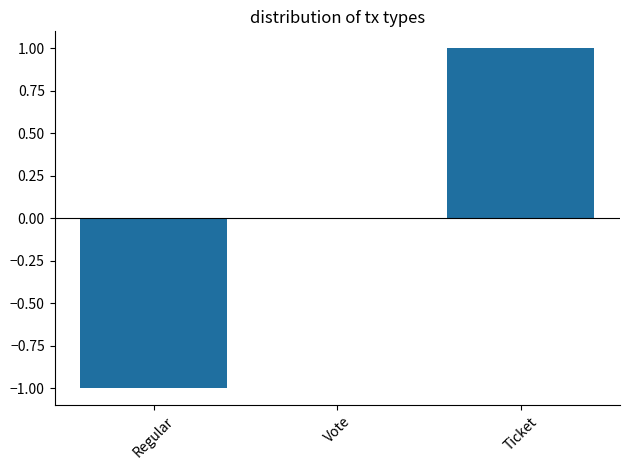

Count the values in the range -1 to 1.

3